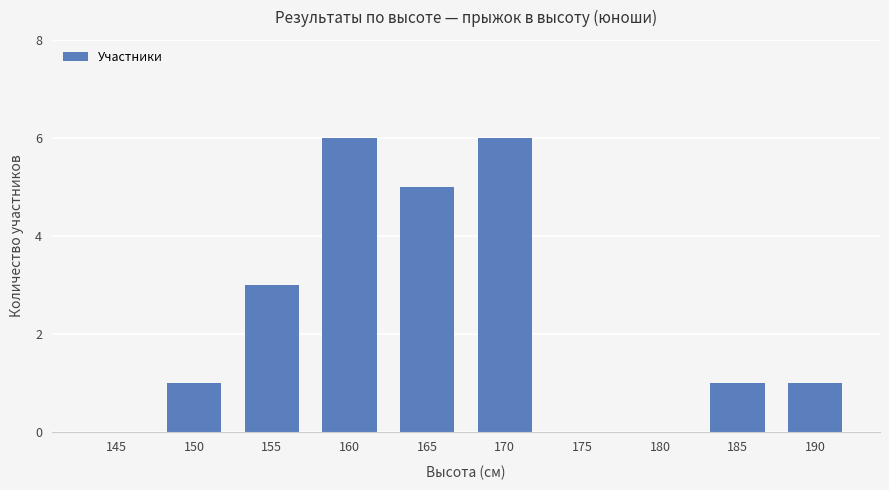

What is the sum of the values at 190 and 175?

1